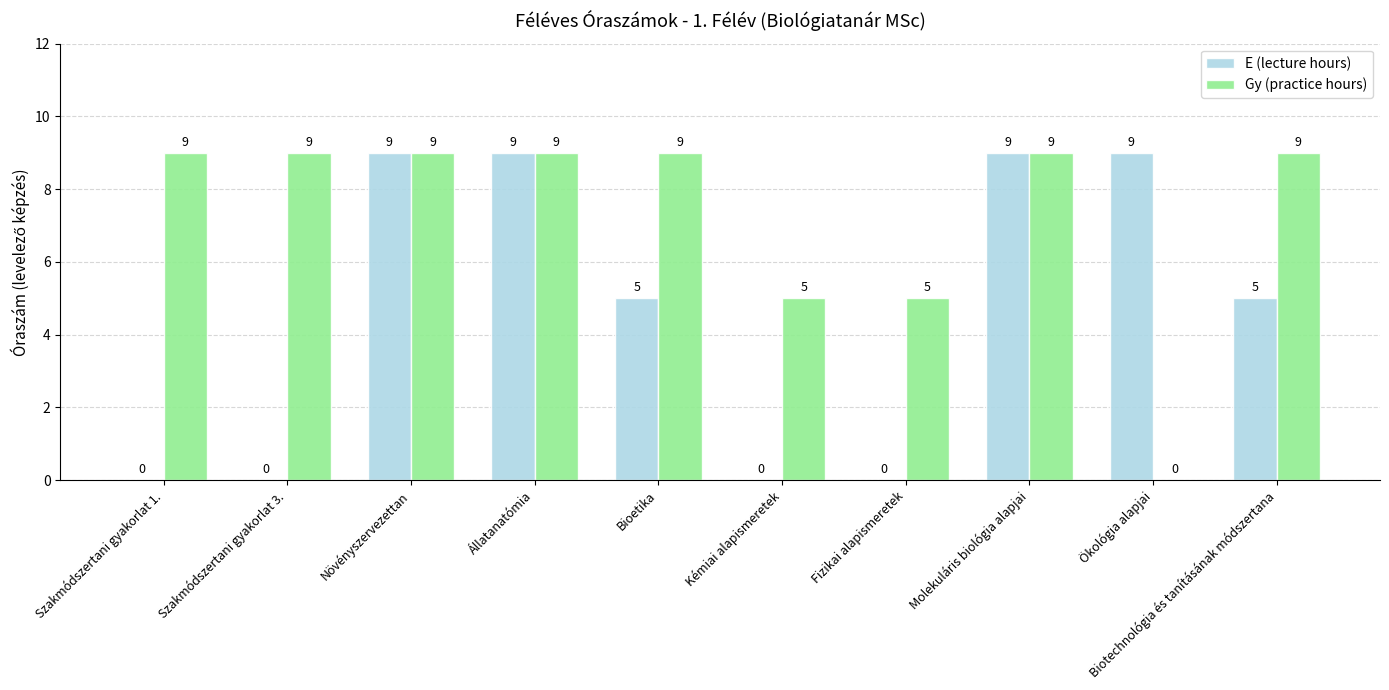

The Gy (practice hours) series shows 3 at Bioetika. True or false?

False